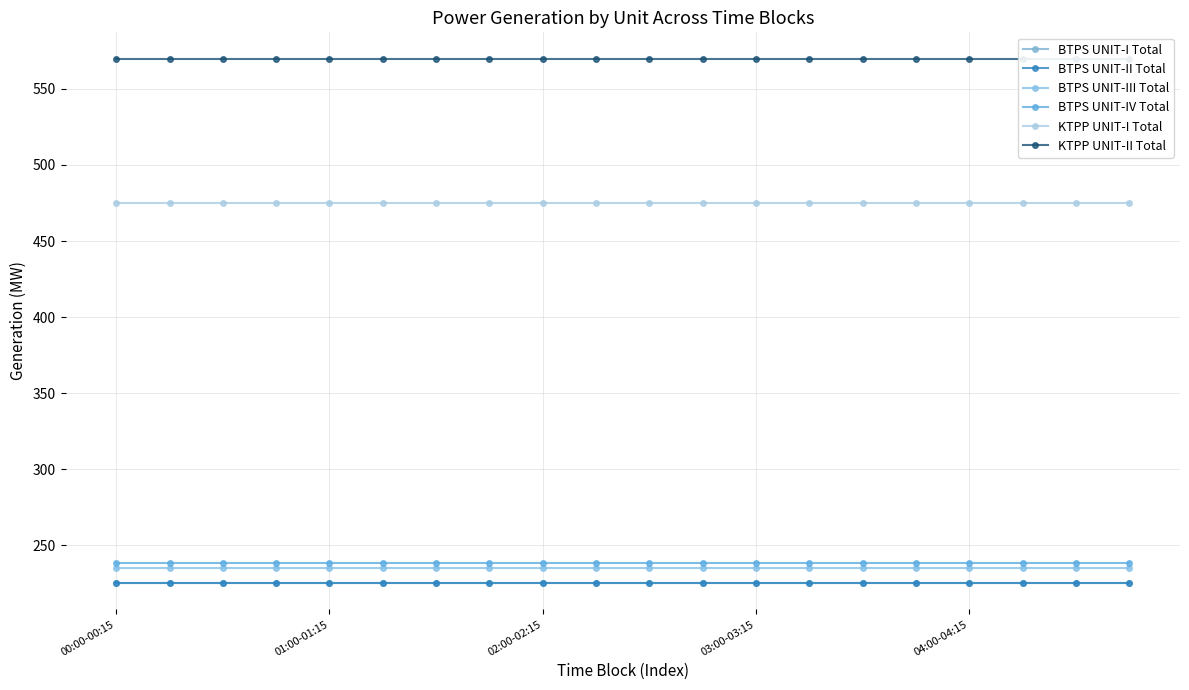

How many series are shown in this chart?

6